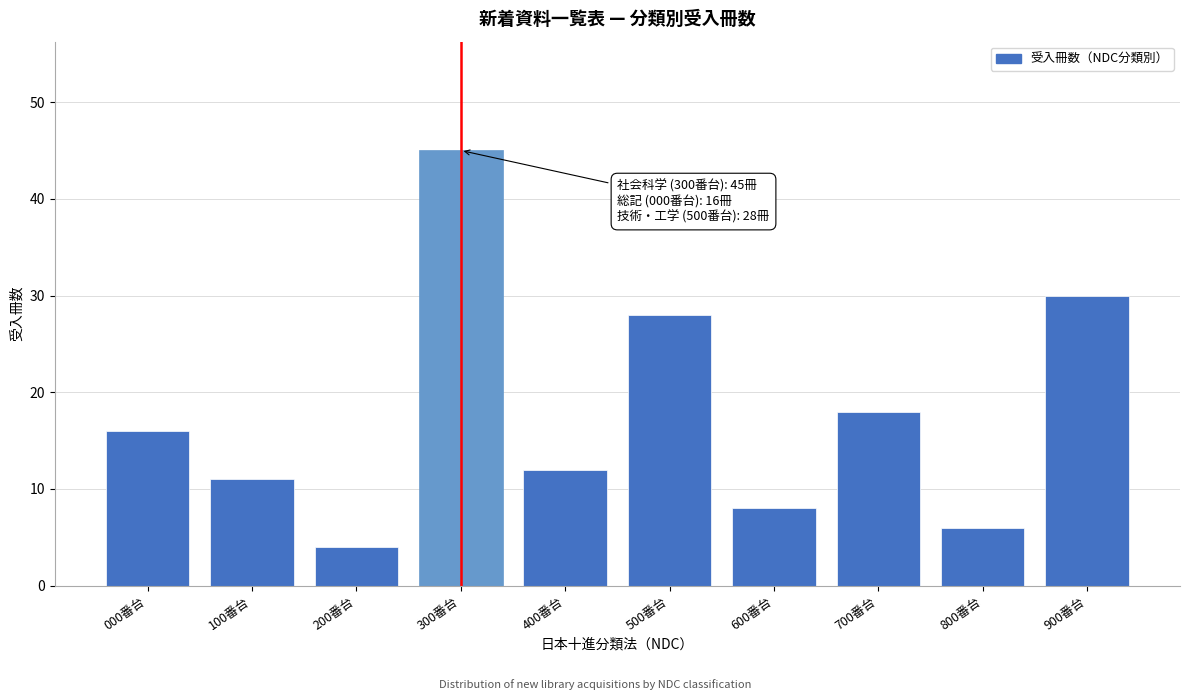

Reading left to right, what are all the values shown in this chart?

16	11	4	45	12	28	8	18	6	30